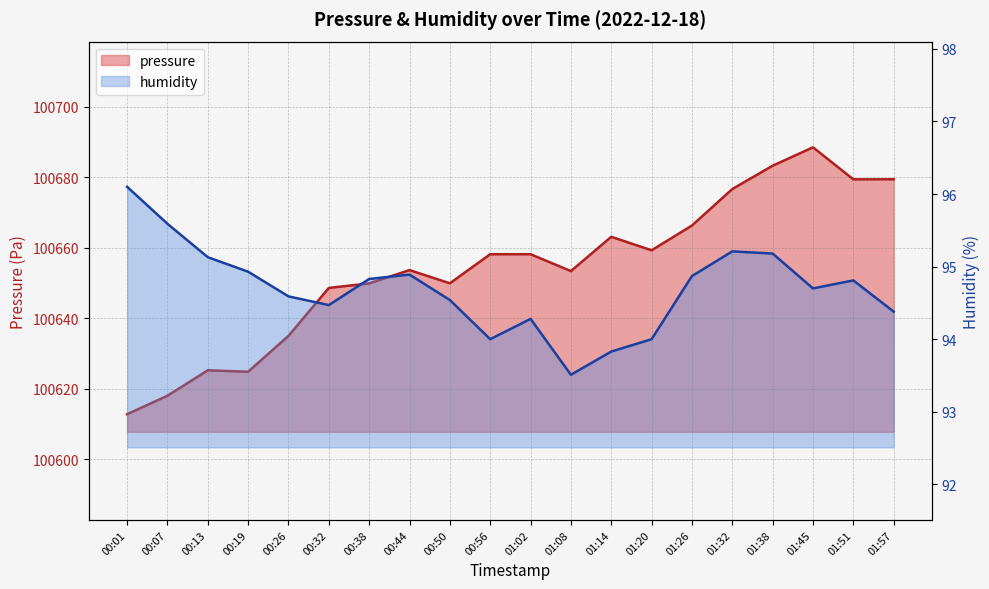

What is the label of the 7th point from the right?

01:20